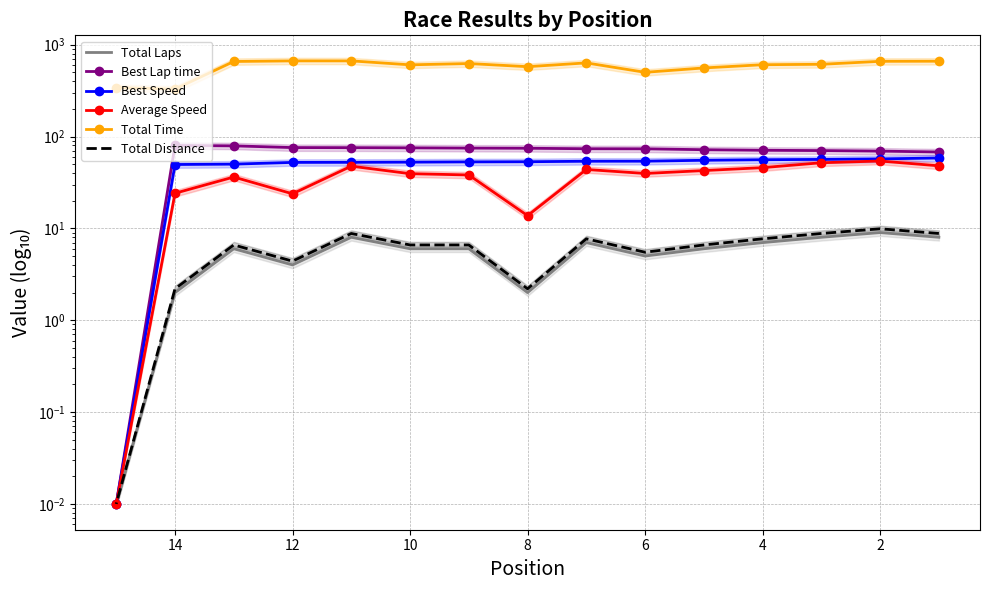

True or false: Average Speed and Best Lap time intersect in this chart.

False